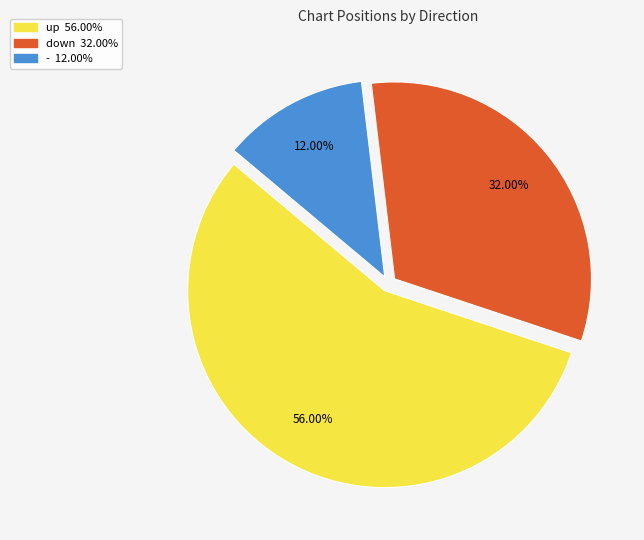

Rank the categories by value from lowest to highest.

-, down, up